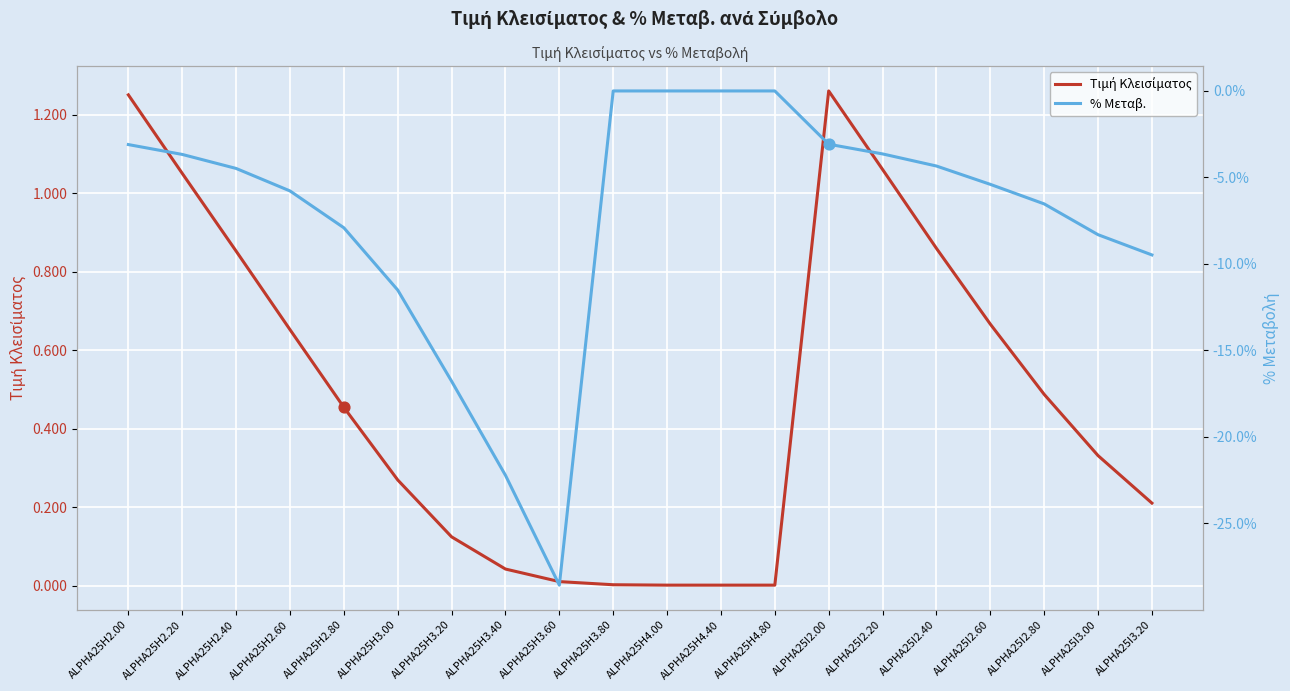

At which category is the sum across all series the highest?

ALPHA25H3.80